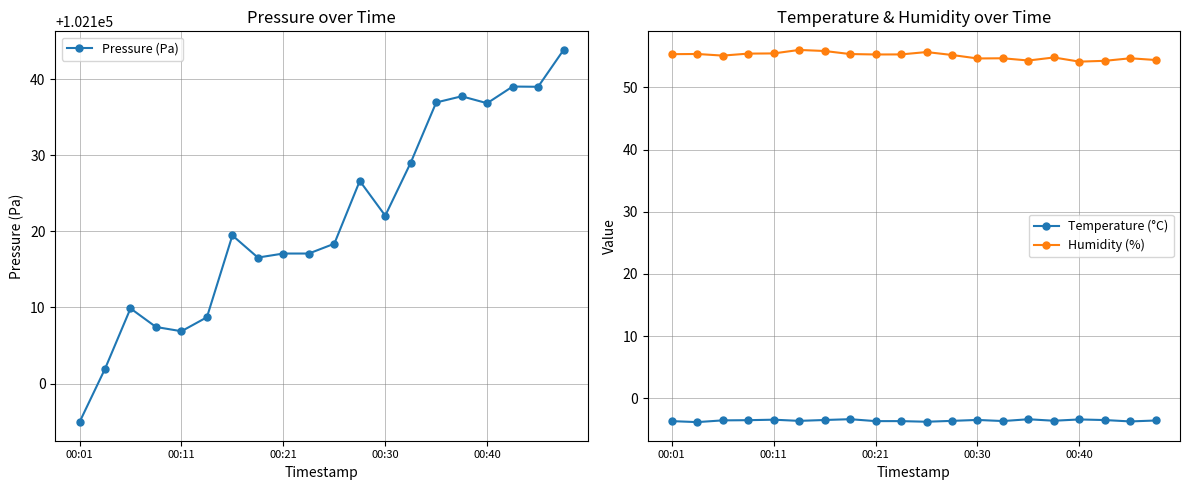

True or false: Temperature (°C) and Humidity (%) cross at least once.

False